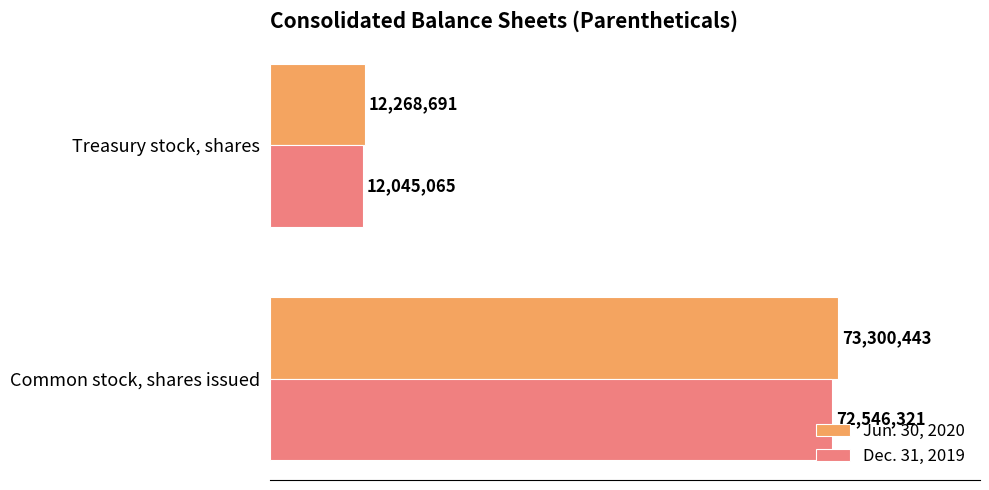

Reading left to right, list all the values displayed in this chart.

Jun. 30, 2020: 73300443	12268691
Dec. 31, 2019: 72546321	12045065